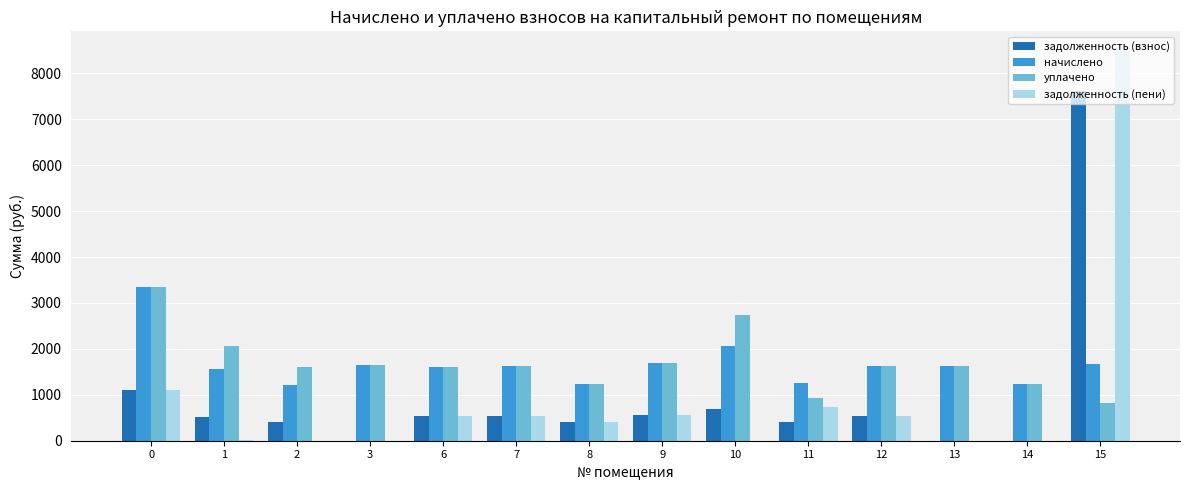

How many data points in задолженность (взнос) are above 533?

7